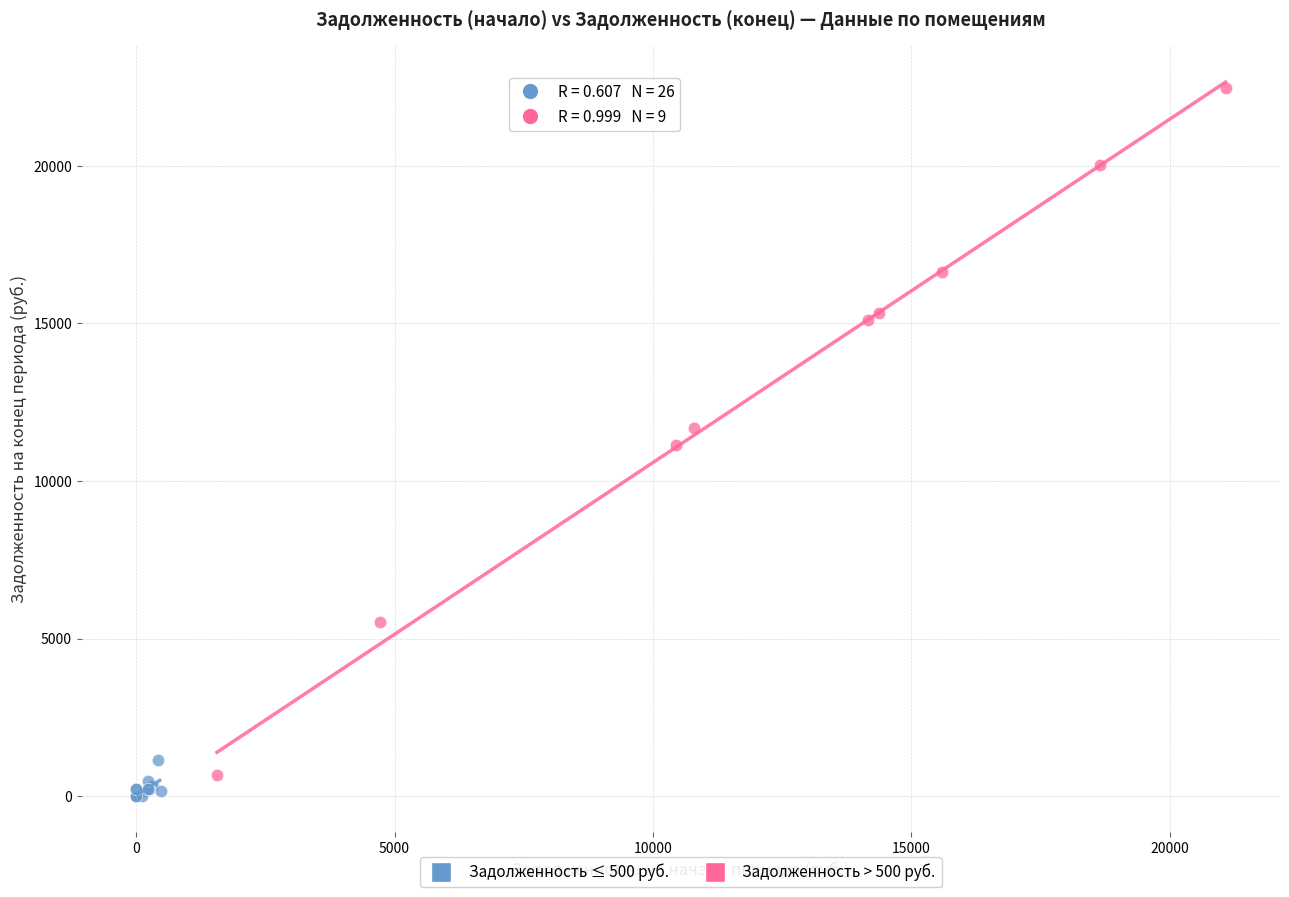

Which series contains the lowest Y value?

Задолженность ≤ 500 руб.